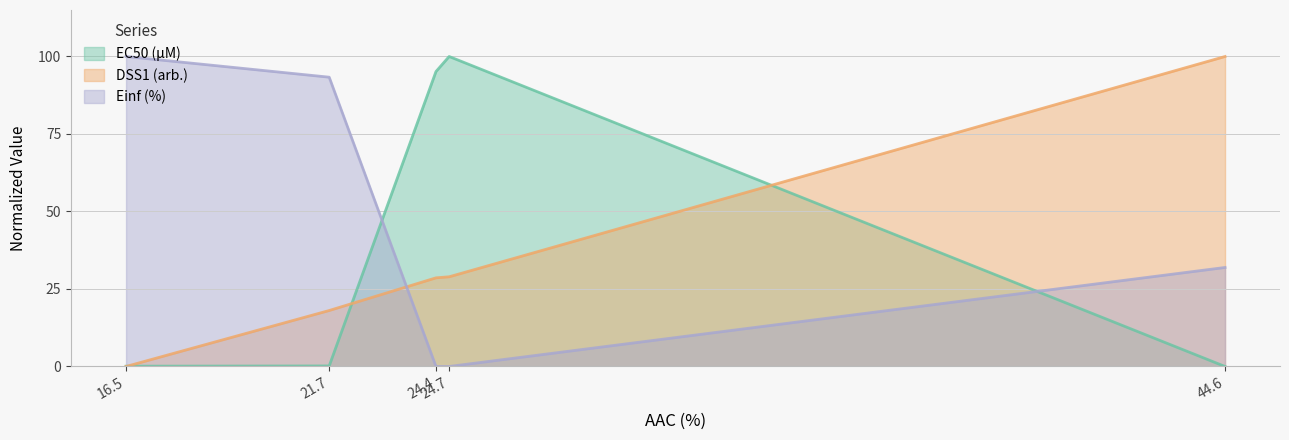

How many lines are shown in the chart?

3